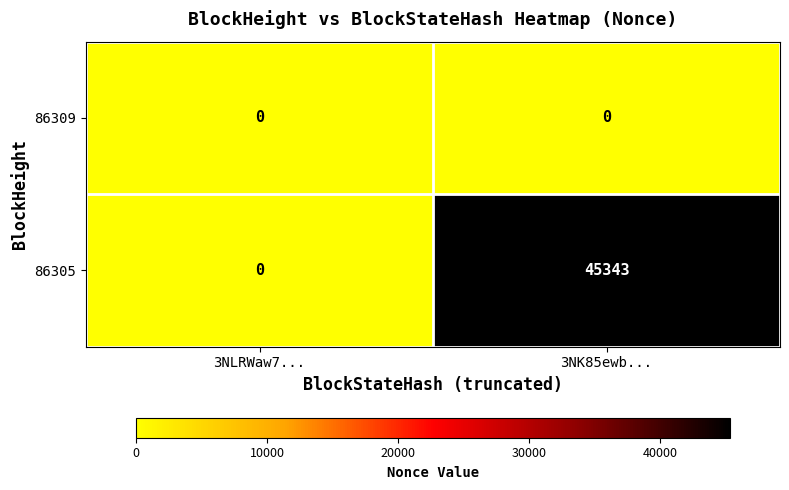

Between 3NLRWaw7... and 3NK85ewb..., which series saw the biggest shift?

86305